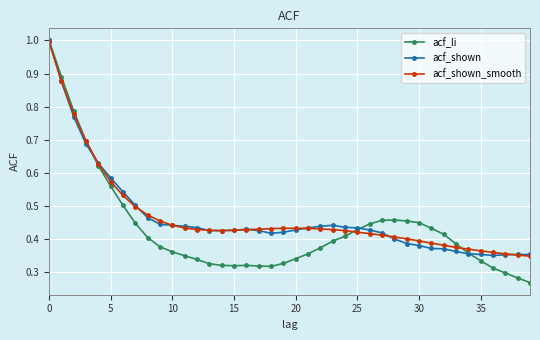

True or false: acf_li and acf_shown_smooth cross at least once.

True